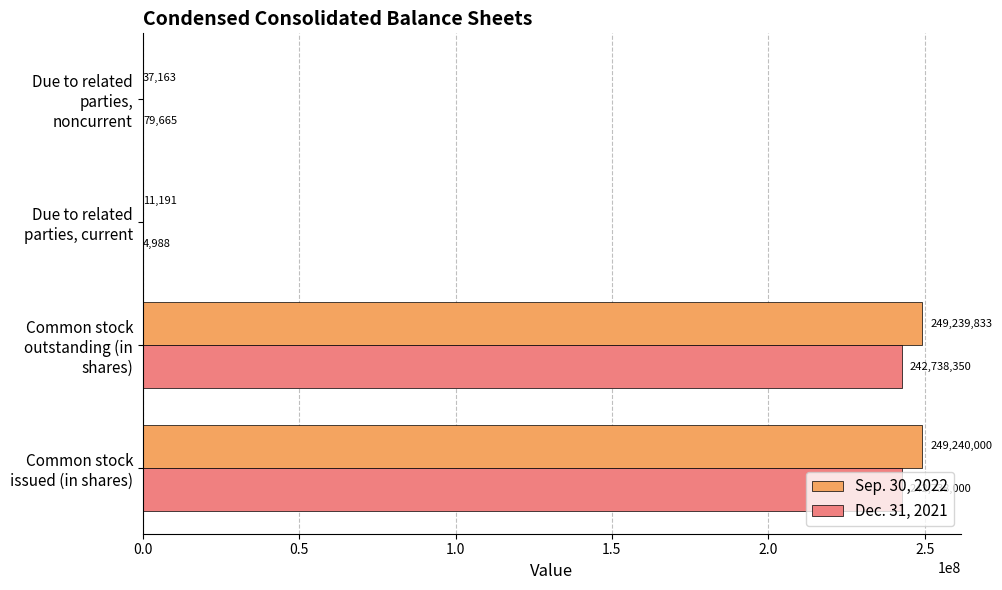

At which category is the sum across all series the highest?

Common stock outstanding (in shares)